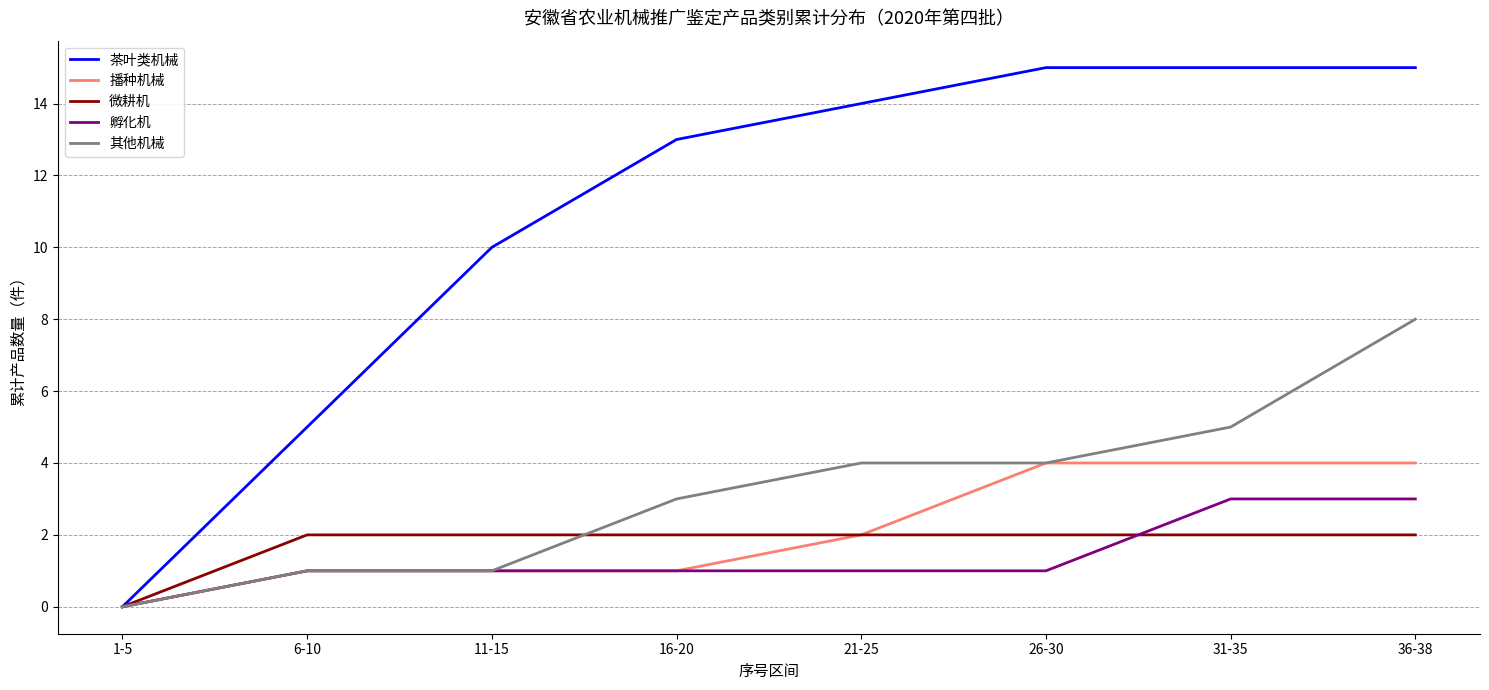

Does the chart display data point markers on the line(s)?

No